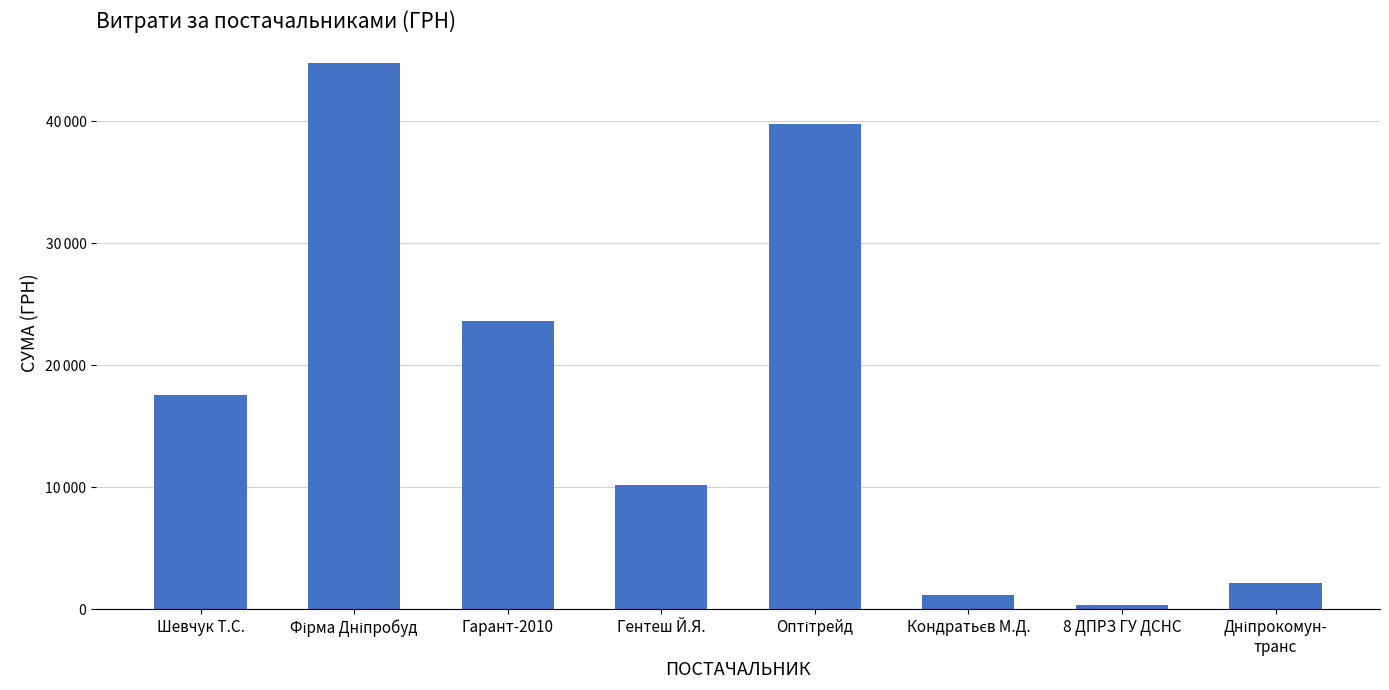

What is the change in value from Оптітрейд to Кондратьєв М.Д.?

-38599.0